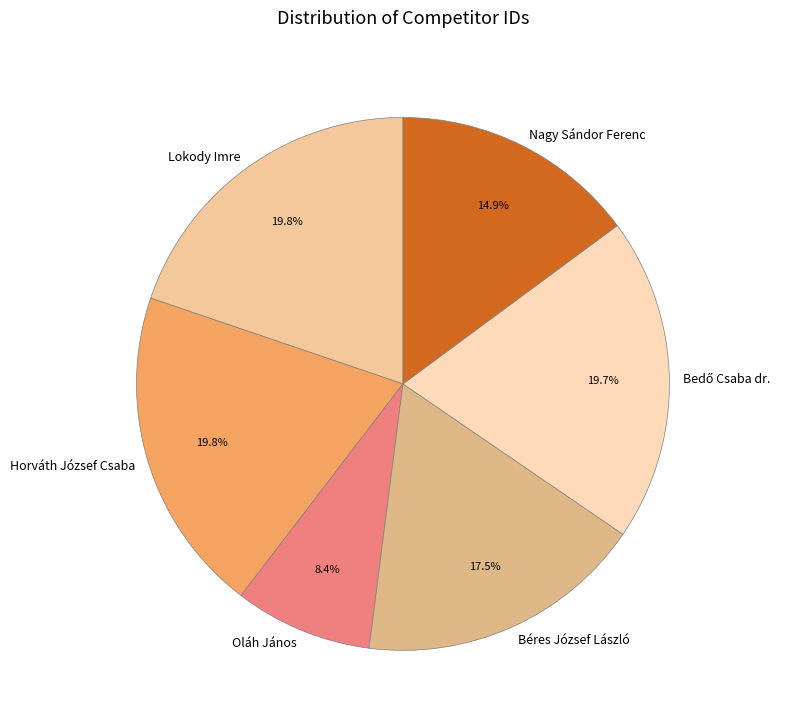

Is it true that Horváth József Csaba is 20% of the pie?

True